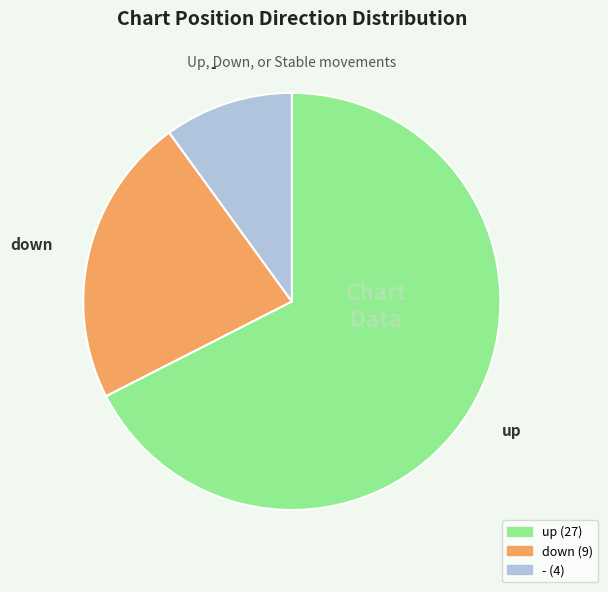

Is the sum of down and up greater than half?

Yes